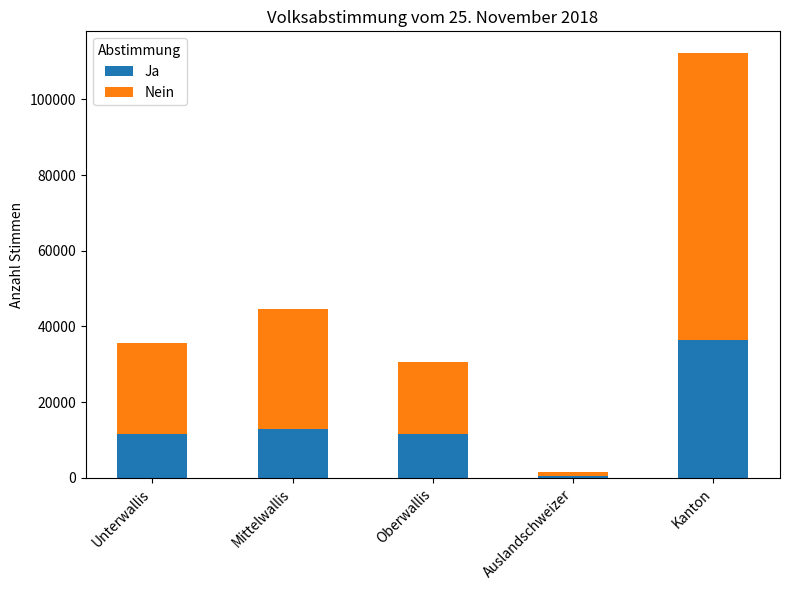

Is it true that Ja equals 11491 at Unterwallis?

True